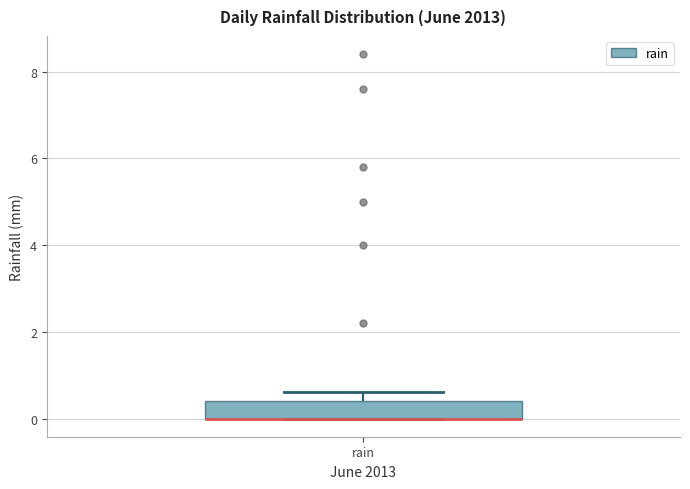

Transcribe this box plot: give where the median line is, the range the box spans, and where the two whiskers end, as read against the y-axis. The values are not printed on the chart, so give them approximately, as read against the axis.

median 0.0 (drawn on the box's lower edge), box 0.0 to 0.4, whiskers 0.0 to 0.6